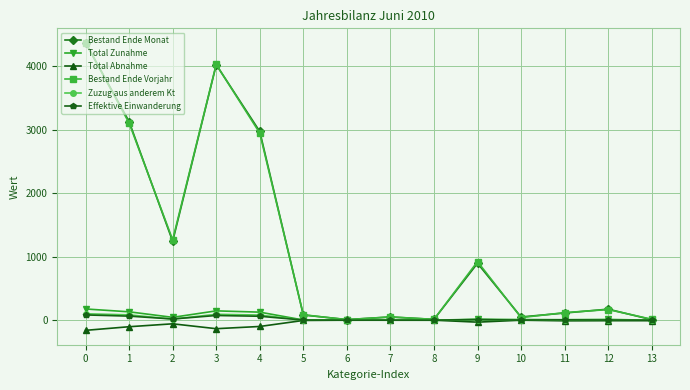

Where is the first local minimum for Total Zunahme?

2